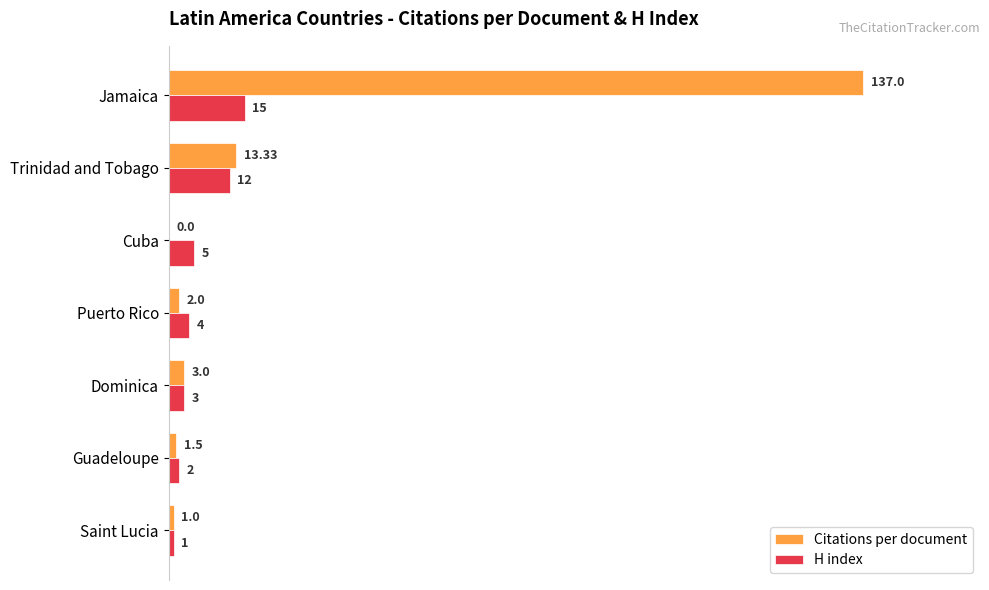

What is the sum of all H index values?

42.0